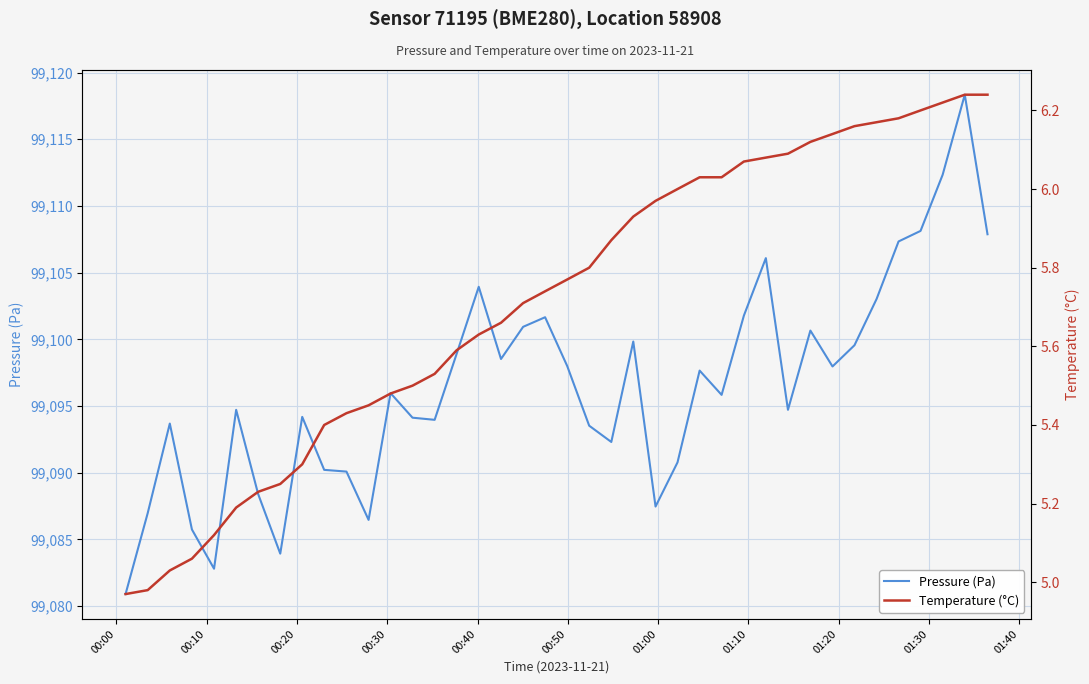

What is the value of the Pressure (Pa) point at the 34th from the left?

99099.6